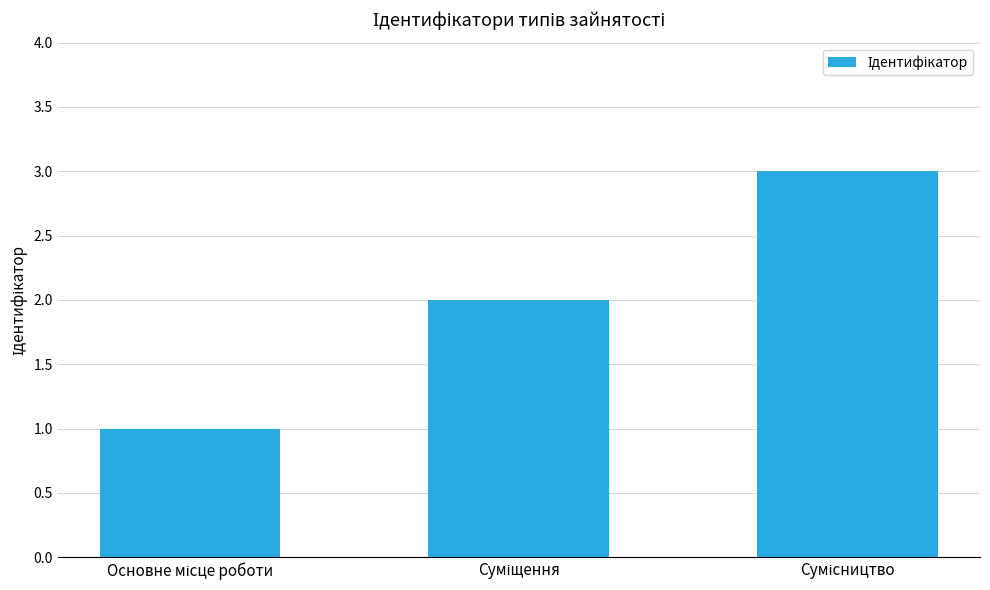

What is the sum of all values?

6